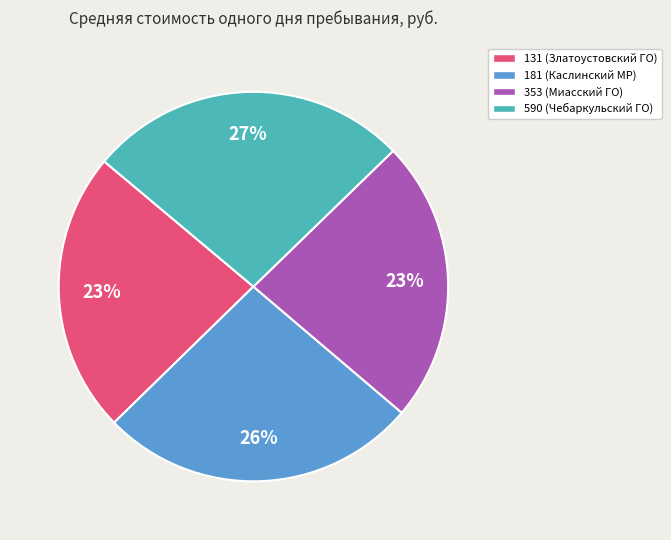

Do 353 (Миасский ГО) and 181 (Каслинский МР) together represent more than half of the pie?

No